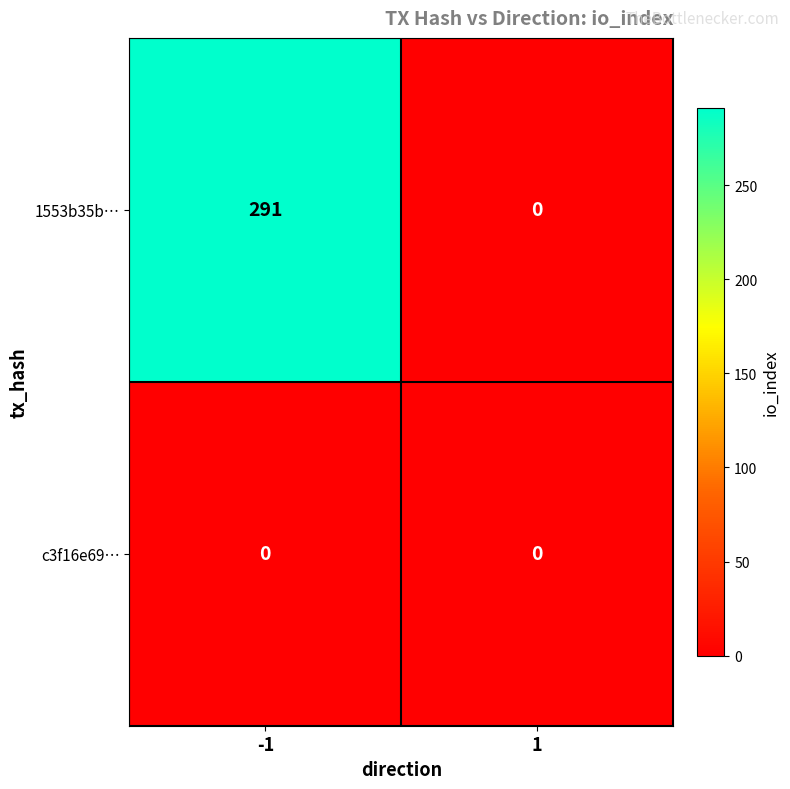

Which series has the largest total across all categories?

1553b35b…